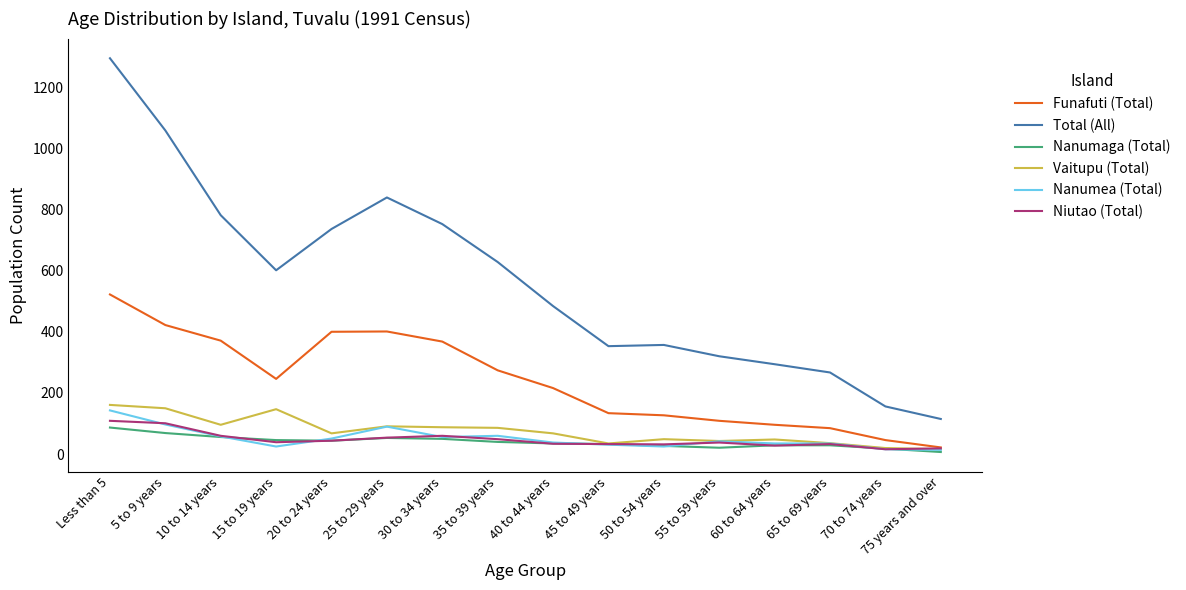

True or false: Total (All) and Nanumea (Total) cross at least once.

False